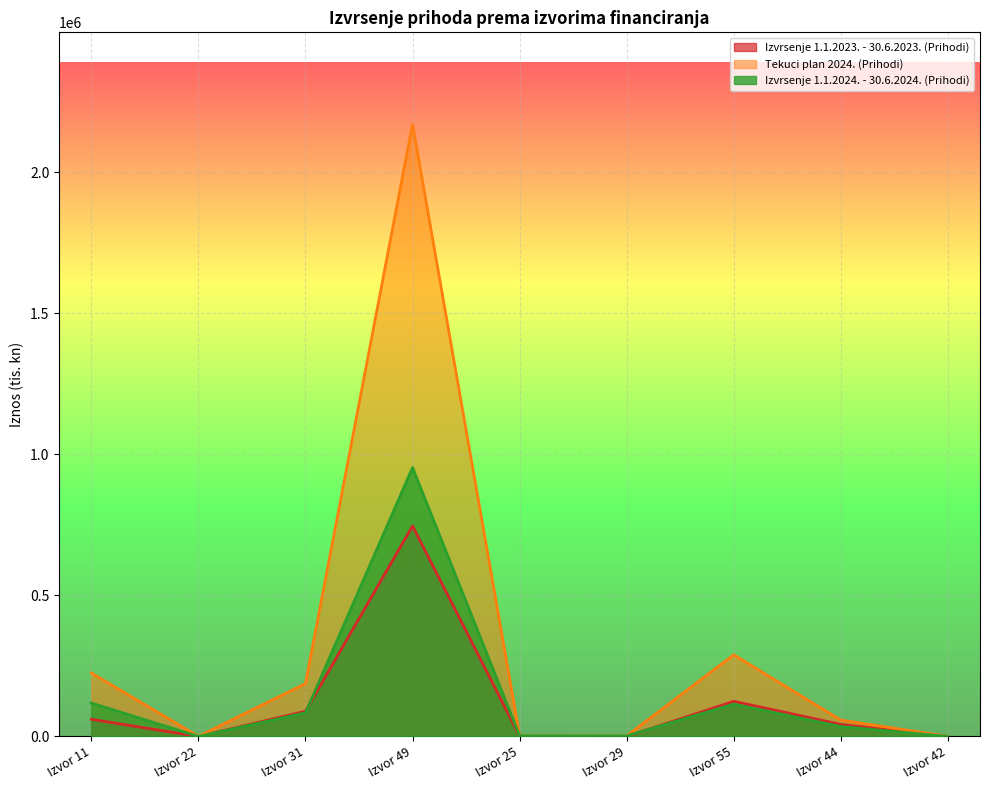

At which label is Izvrsenje 1.1.2023. - 30.6.2023. (Prihodi) closest to 373156?

Izvor 55